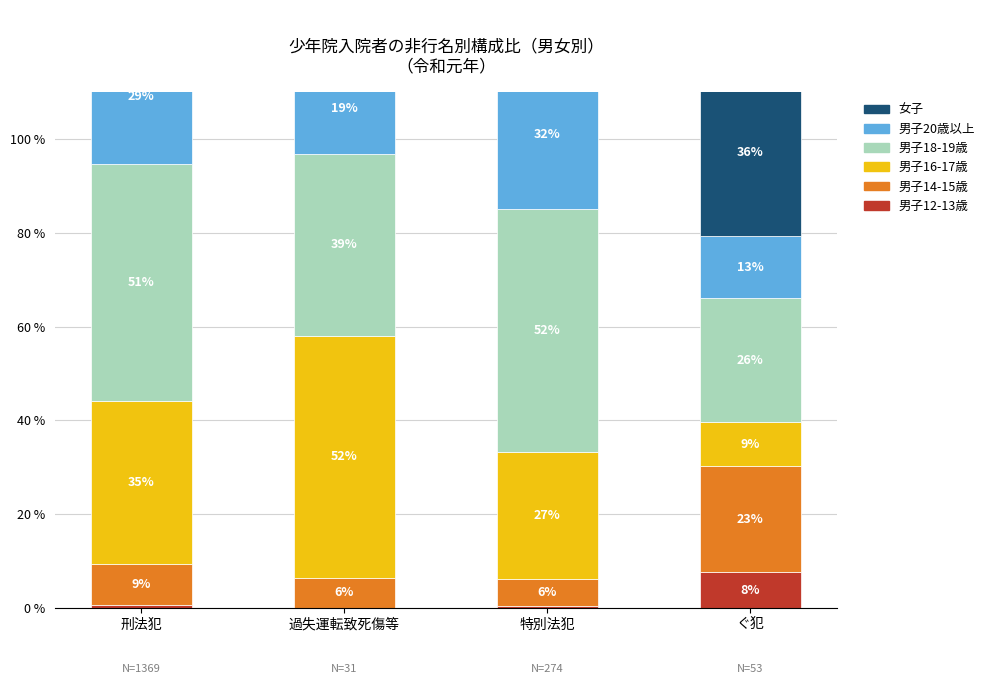

At how many categories does at least one series exceed 13?

4